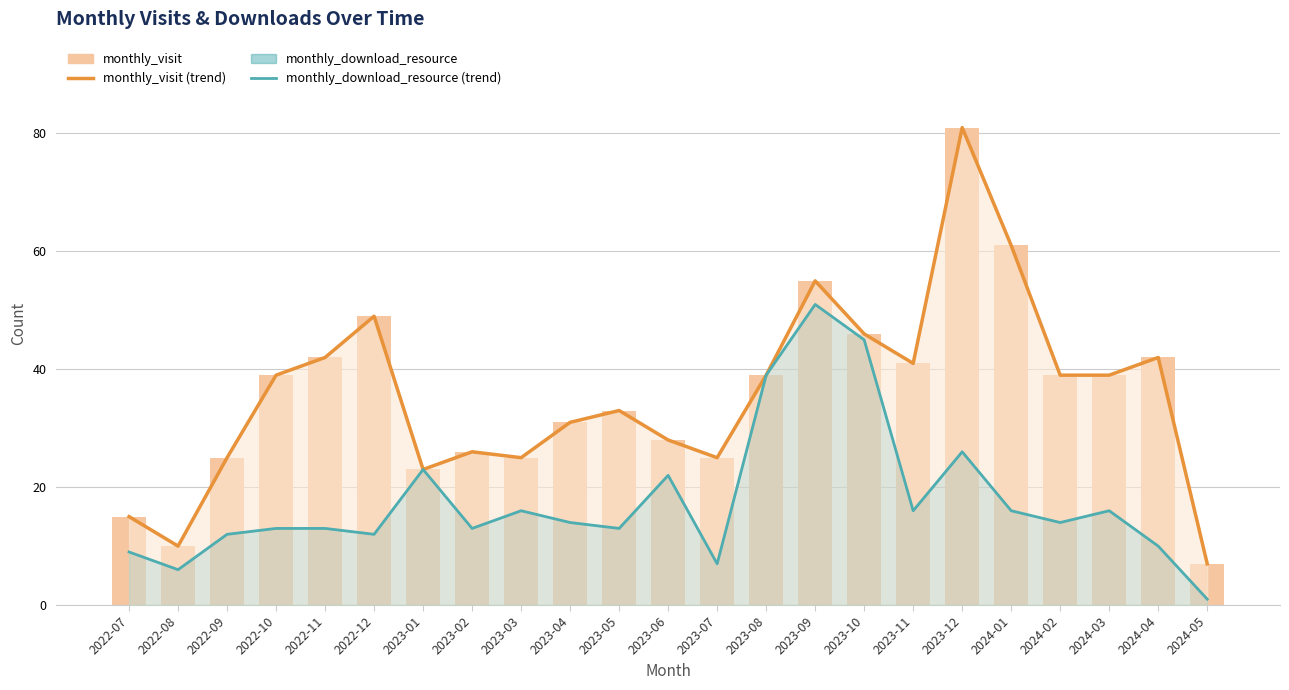

What is the value of the monthly_visit bar at the 19th from the left?

61